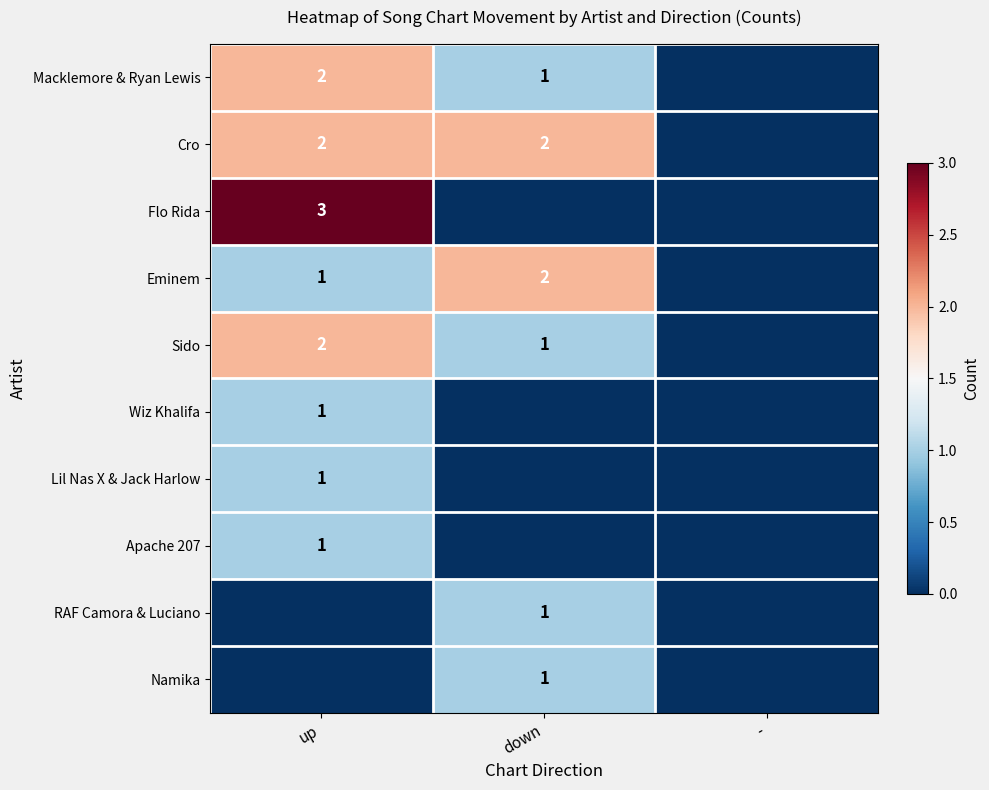

True or false: Macklemore & Ryan Lewis has a value of 2 at up.

True